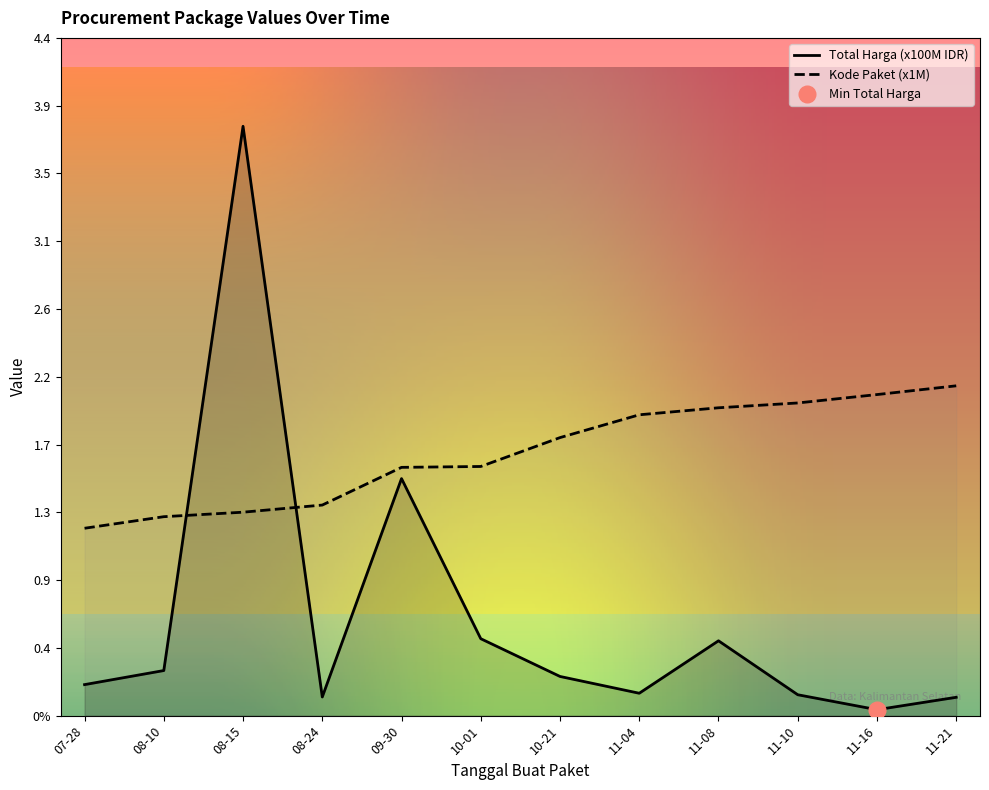

Which series ends up on top after the final intersection of Total Harga (Billions) and Kode Paket?

Kode Paket